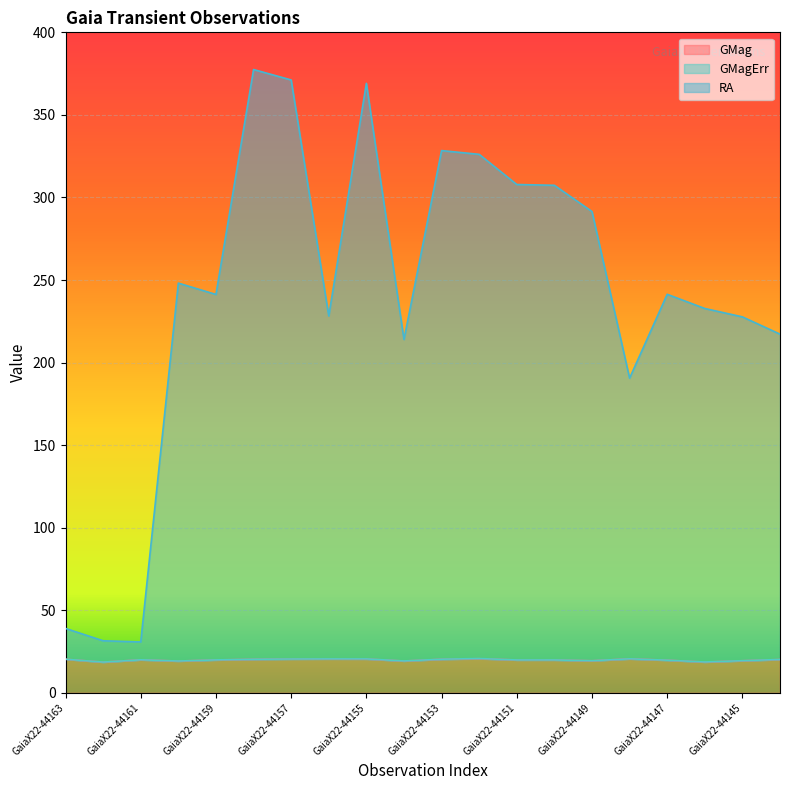

What is the minimum value for GMag?

18.6